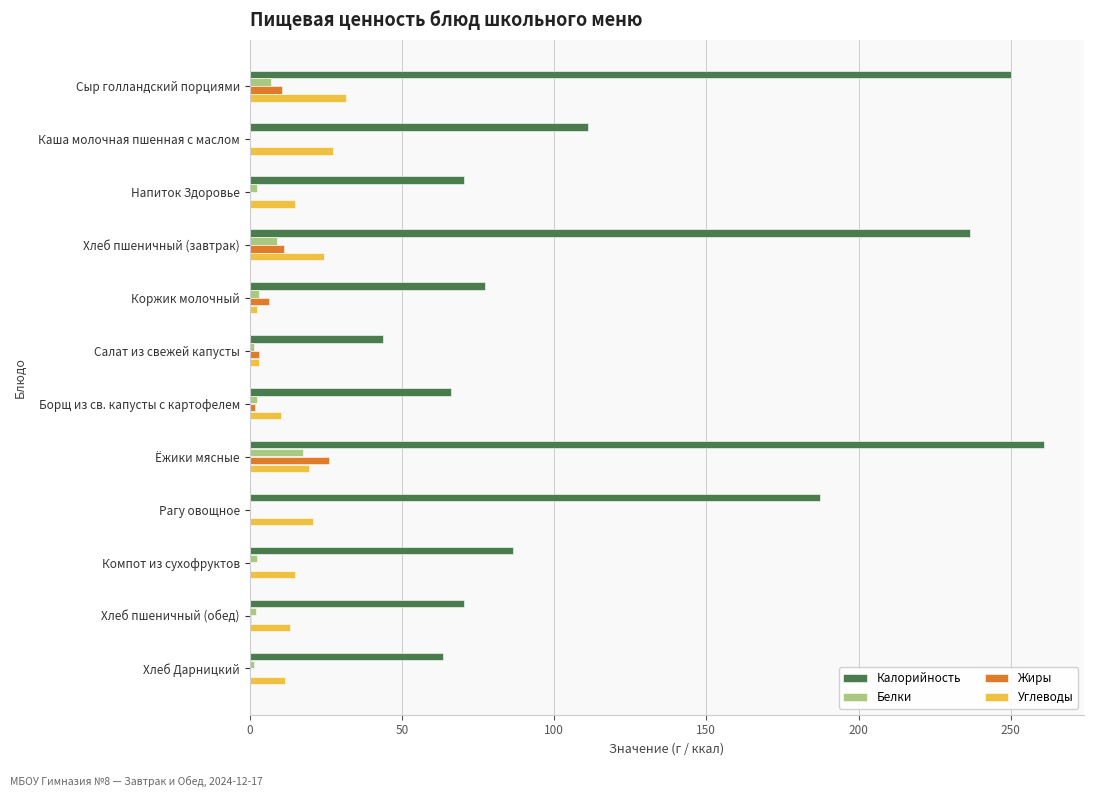

How many distinct data groups are displayed?

4